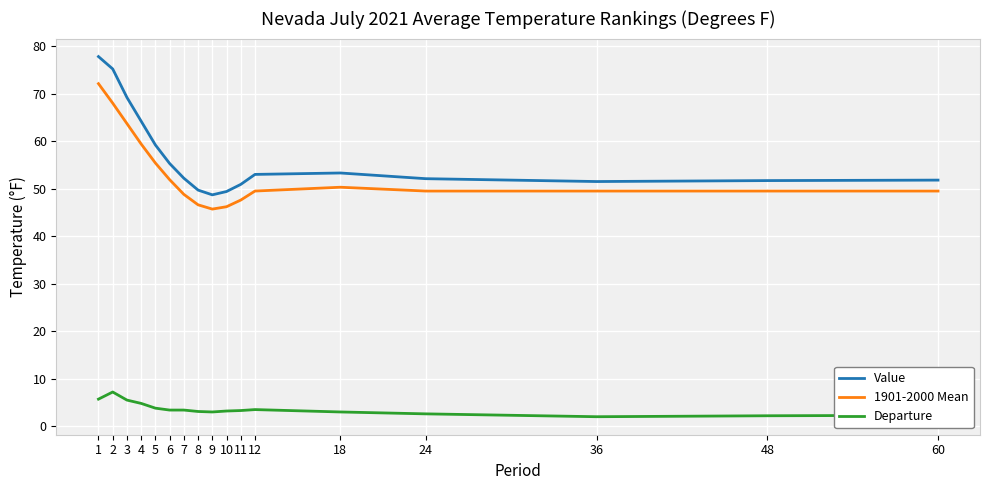

How many categories are shown in the chart?

17